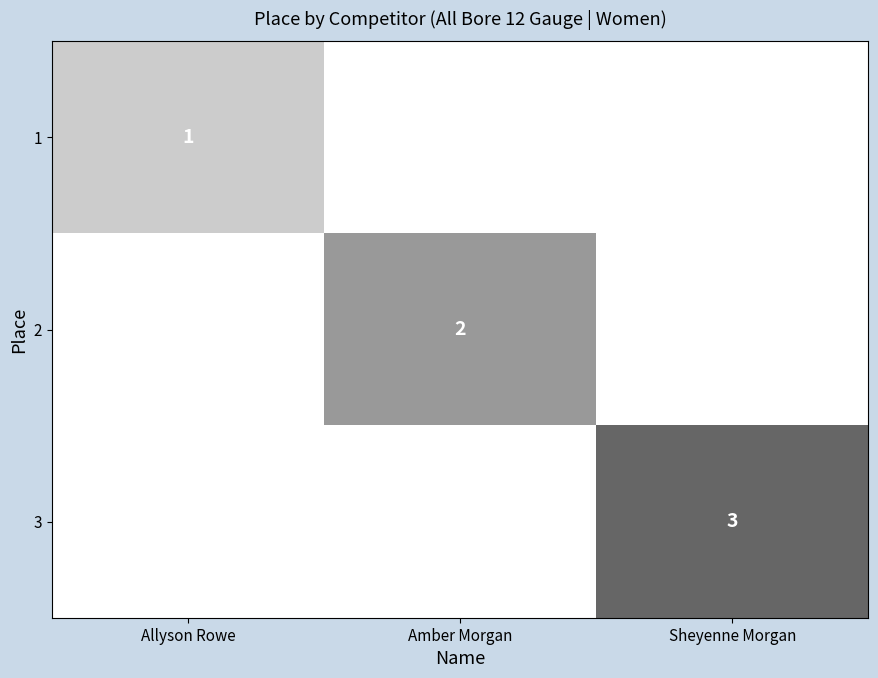

Is the value of 3 at Sheyenne Morgan greater than the value of 1 at Allyson Rowe?

Yes